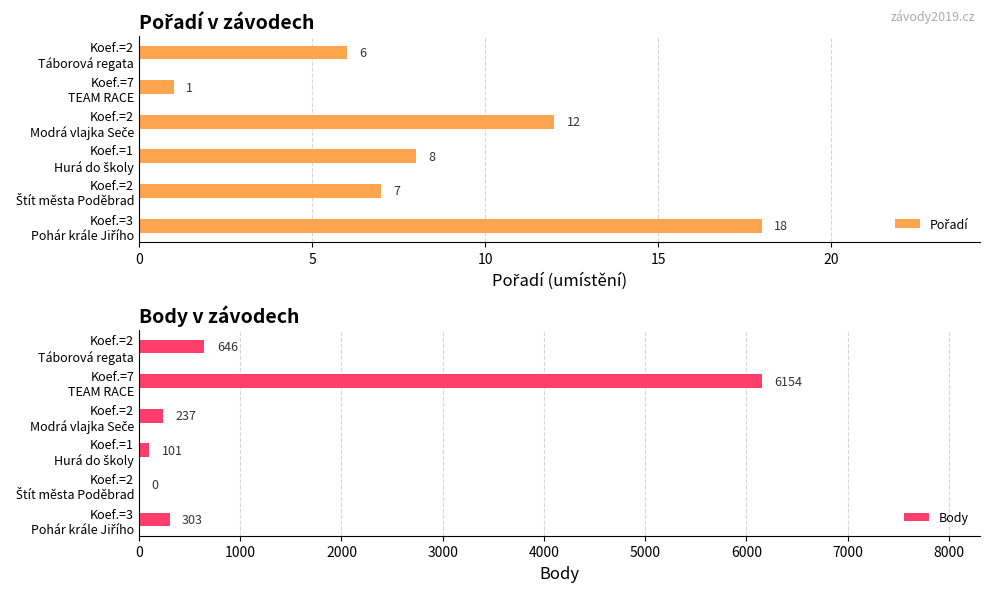

Does the chart contain stacked bars?

No